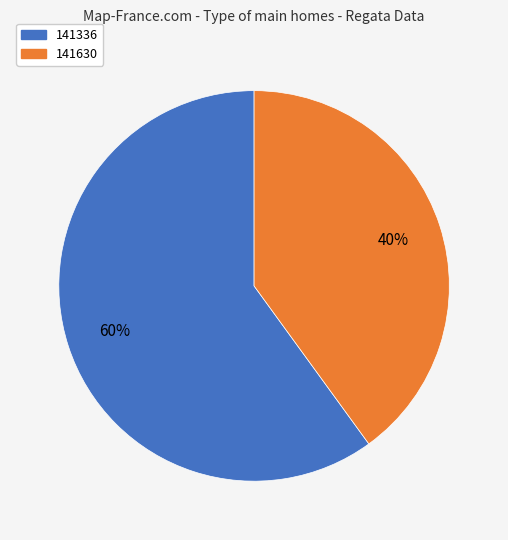

To the nearest percent, what is the difference between the largest and smallest slice percentages?

20%